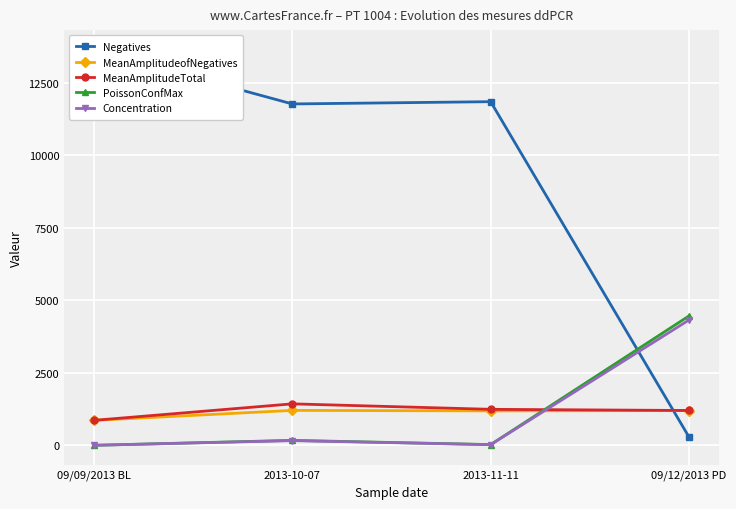

At which category does MeanAmplitudeofNegatives reach its first local peak?

2013-10-07